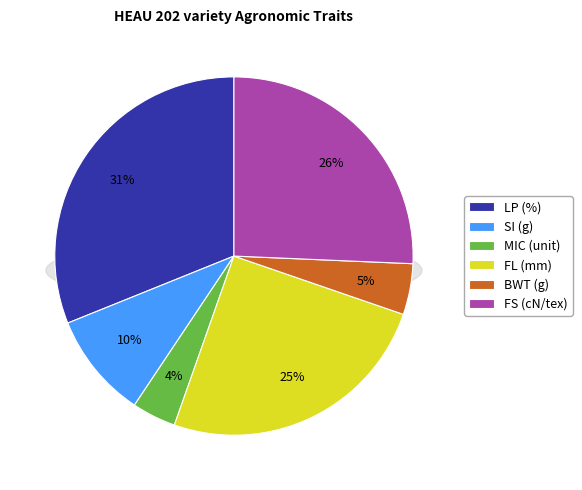

To the nearest percent, what portion does FL (mm) represent?

25%